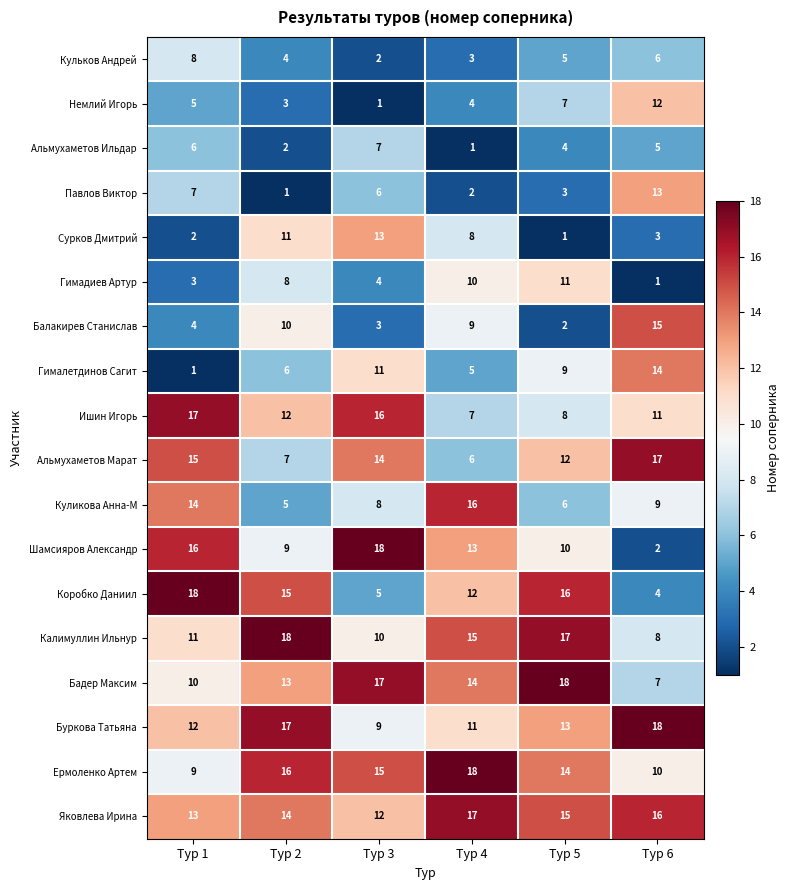

What is the difference between the highest and lowest values at Тур 5?

17